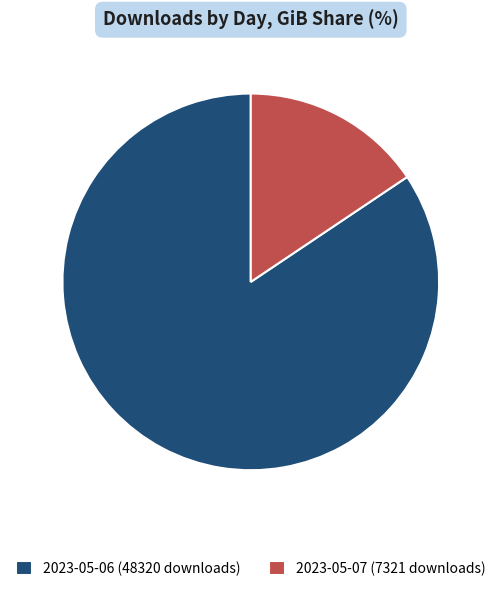

Is there a majority slice in this chart?

Yes